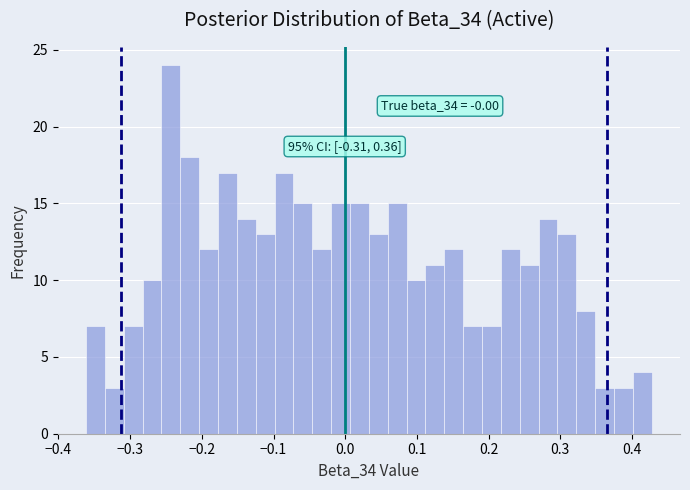

Read against the x-axis, roughly where is the centre of the tallest bar?

-0.24